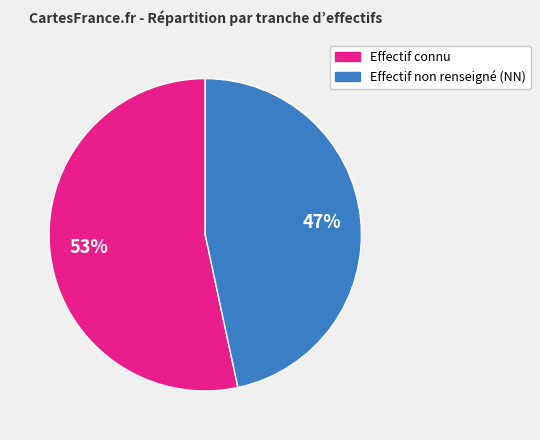

To the nearest percent, what is the average slice percentage?

50%